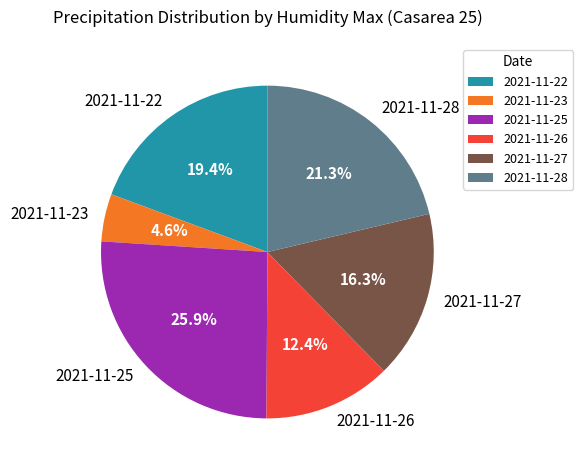

Combined, do 2021-11-22 and 2021-11-26 account for over 50%?

No